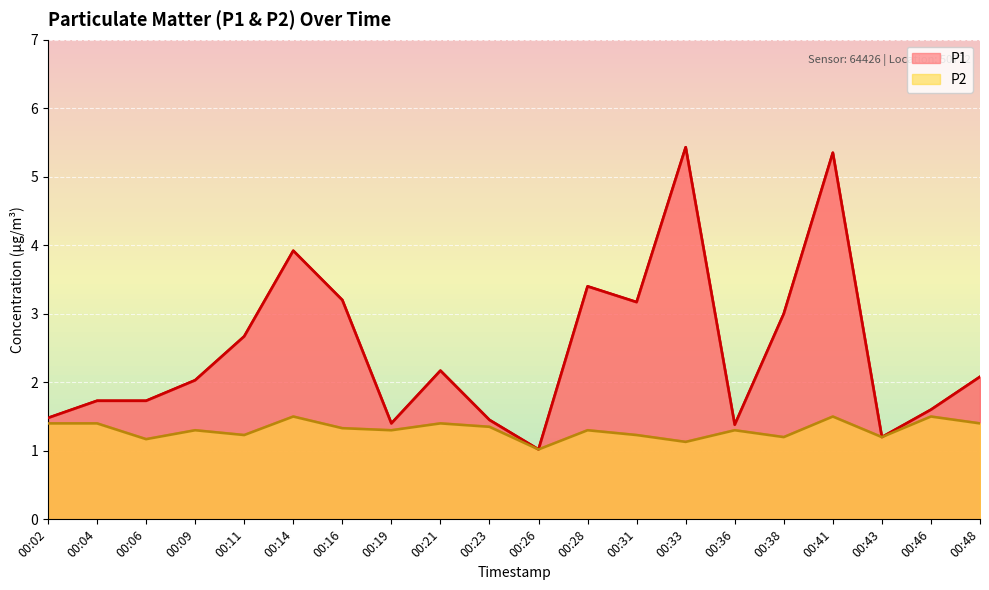

The P1 series shows 1.0 at 00:06. True or false?

False